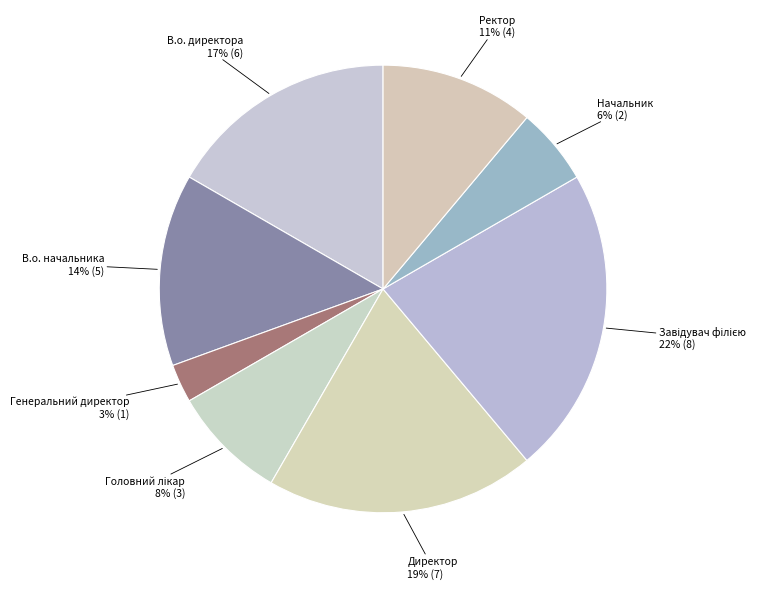

What is the smallest slice in the pie chart?

Генеральний директор